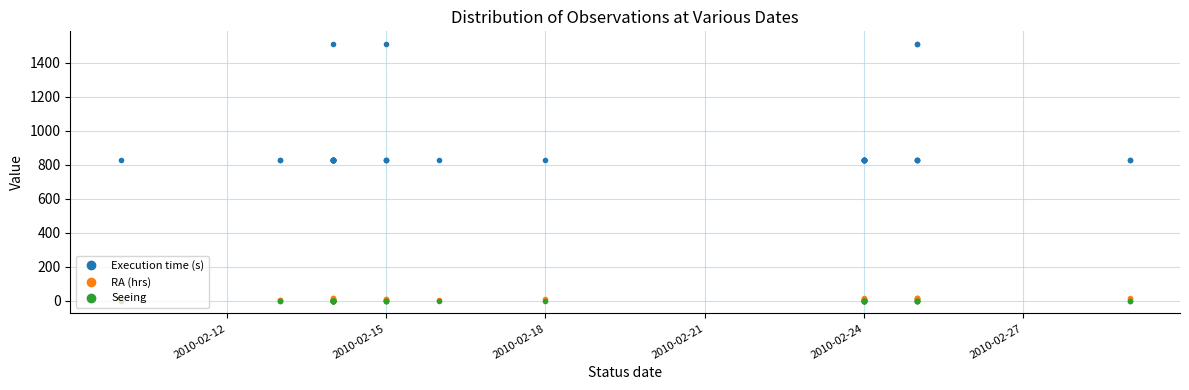

True or false: RA (hrs) and Execution time (s) cross at least once.

False